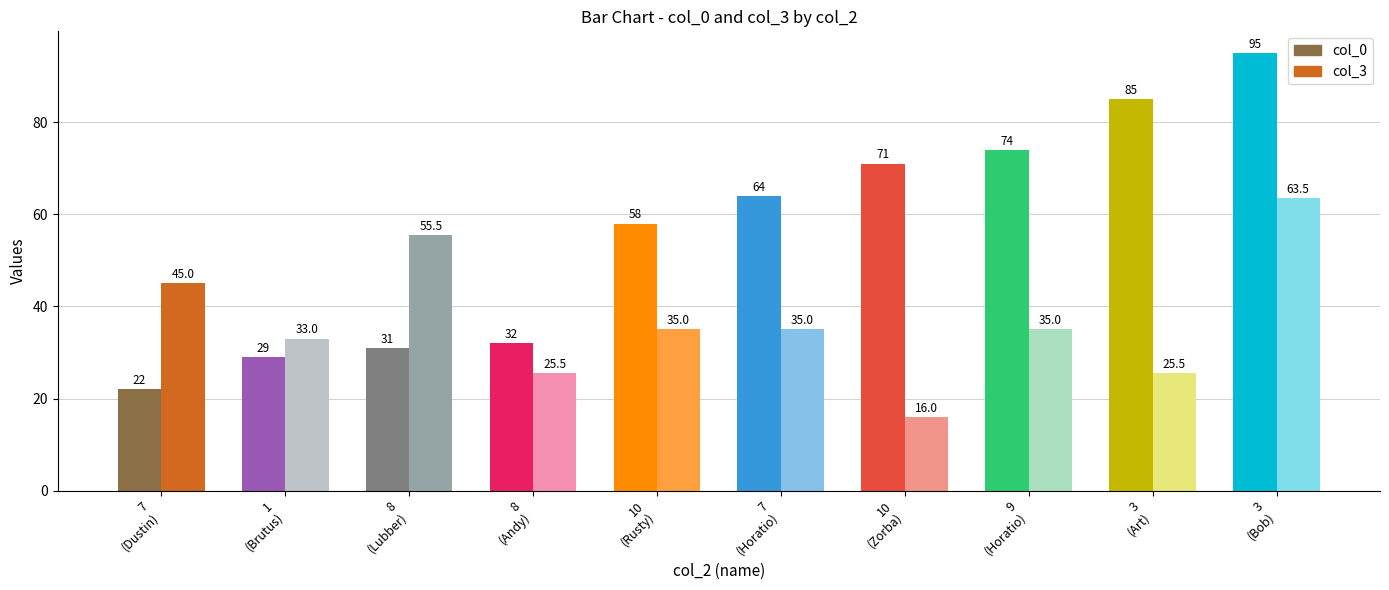

What is the total value across all series at 7?

67.0